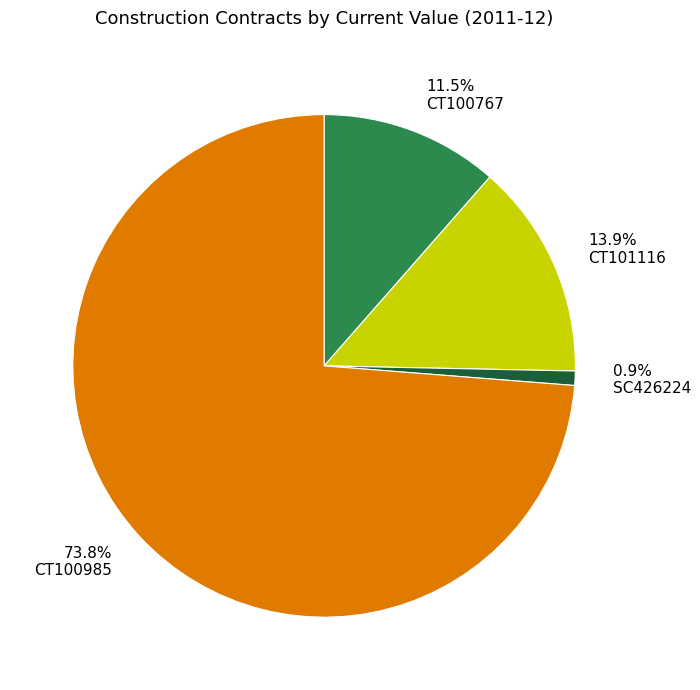

Does any single category account for the majority?

Yes